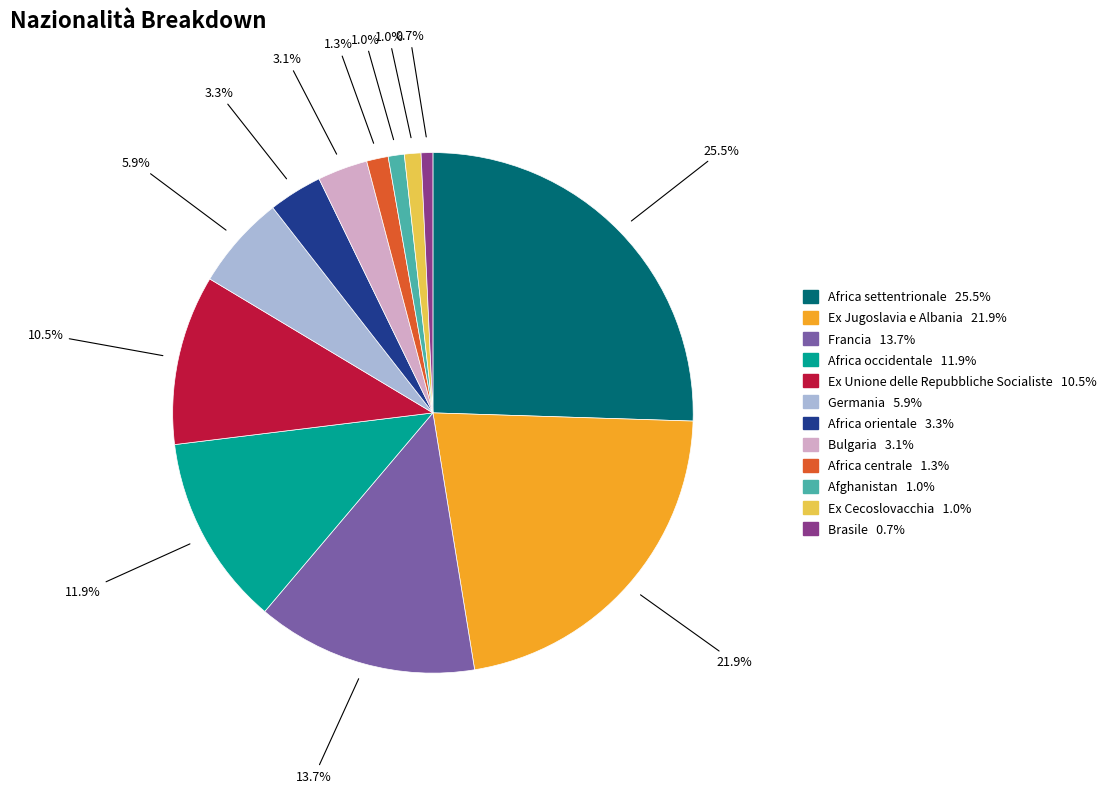

Is the sum of Afghanistan and Africa occidentale greater than half?

No